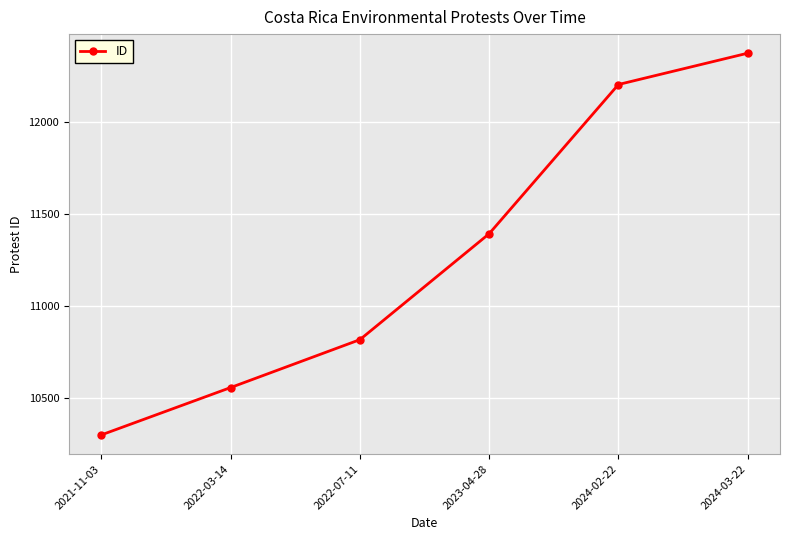

Reading right to left, extract all data points from this chart.

12371	12201	11391	10816	10556	10299